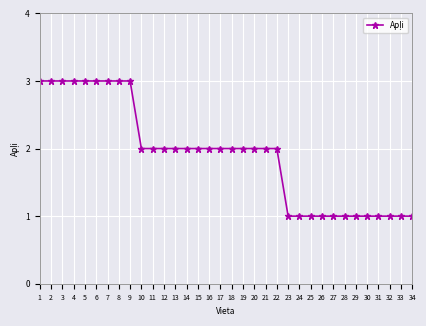

Where does the data first go above 2?

1